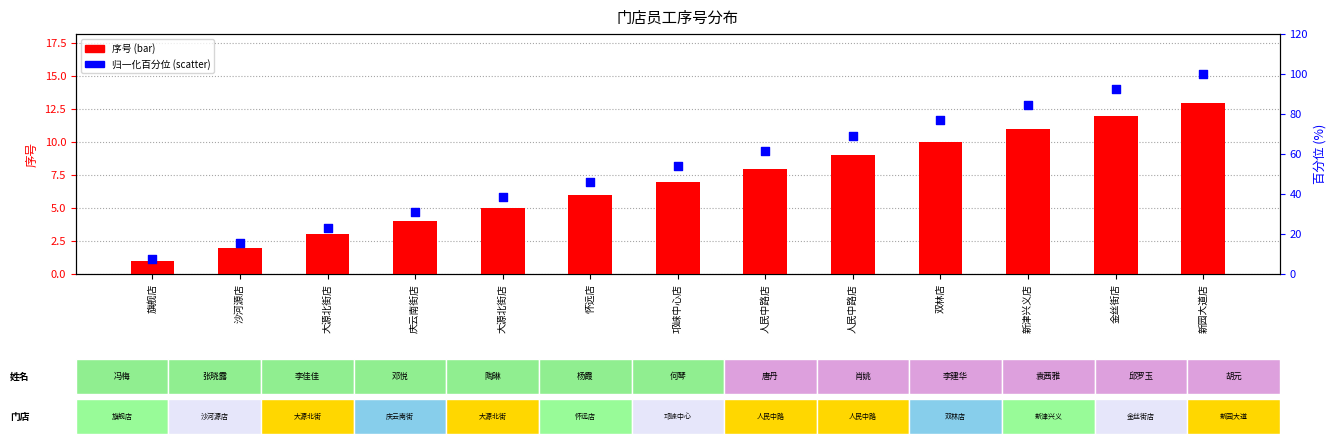

Which series contains the lowest Y value?

序号